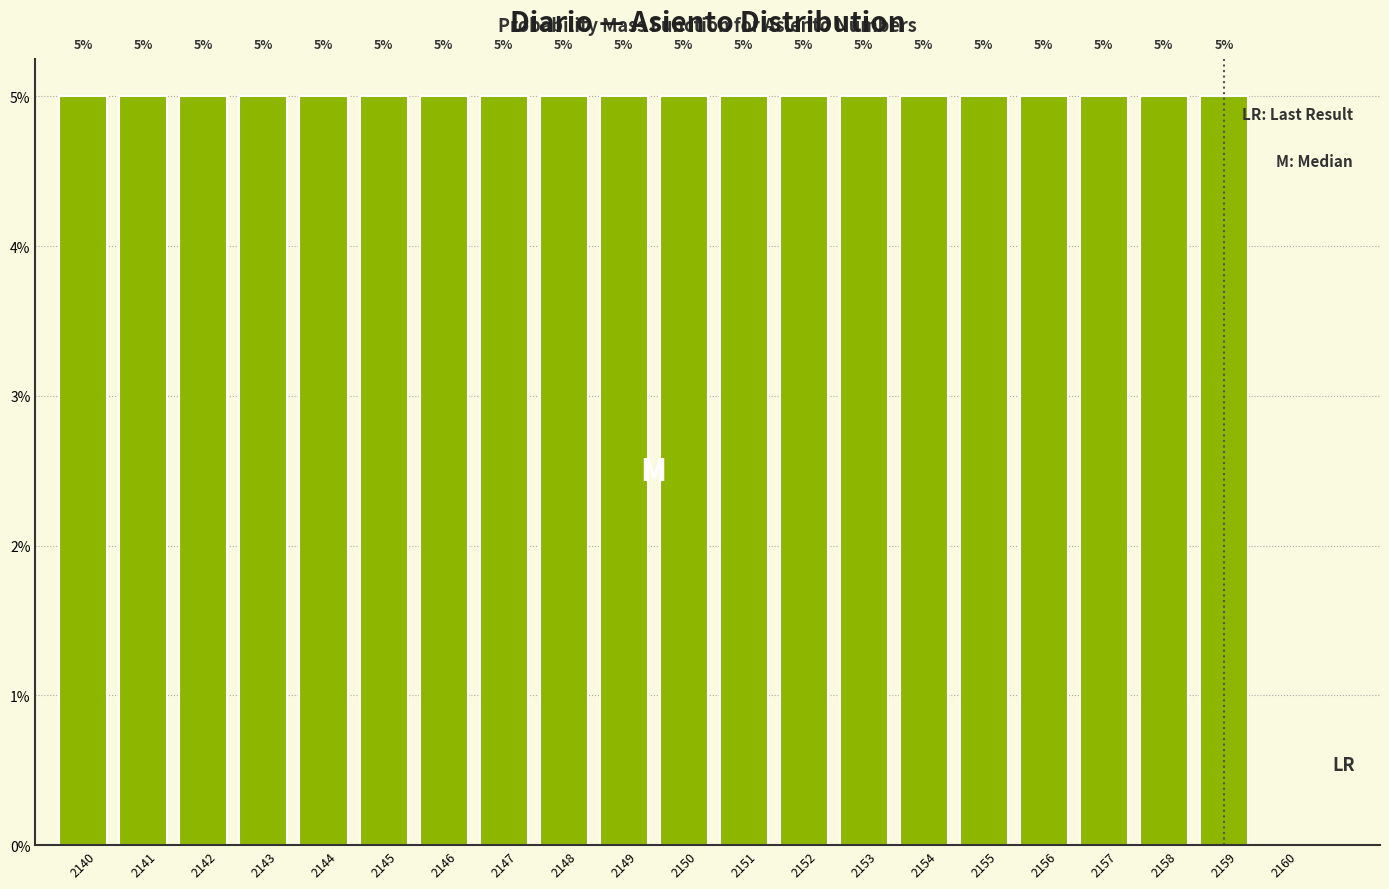

Reading left to right, extract all data points from this chart.

2140=5	2141=5	2142=5	2143=5	2144=5	2145=5	2146=5	2147=5	2148=5	2149=5	2150=5	2151=5	2152=5	2153=5	2154=5	2155=5	2156=5	2157=5	2158=5	2159=5	2160=0